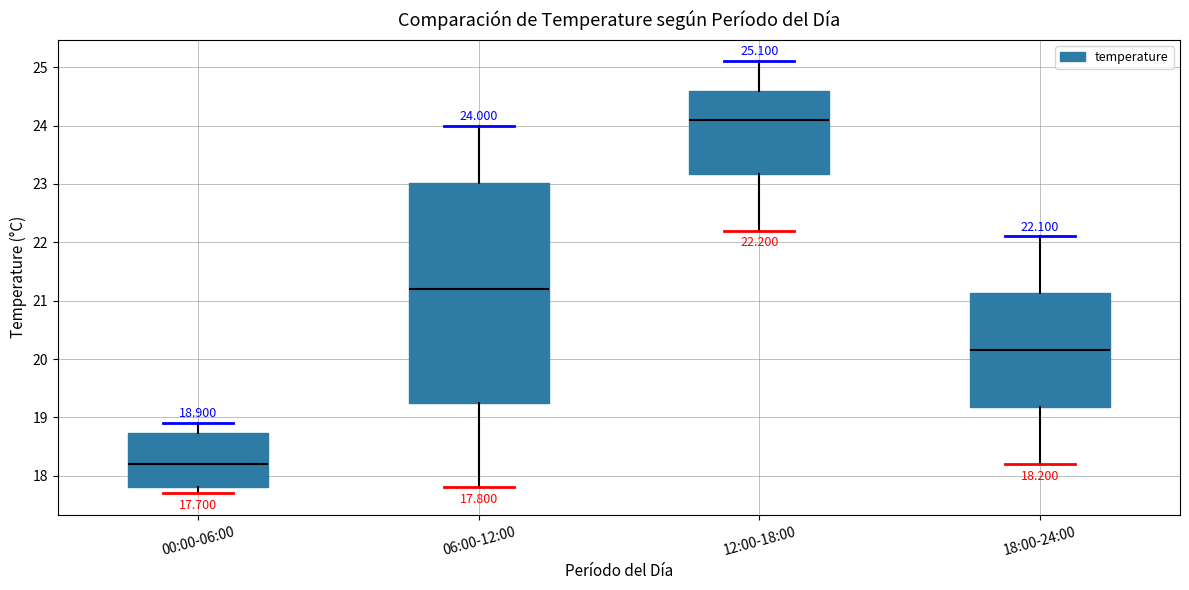

Which box has the highest median line?

12:00-18:00